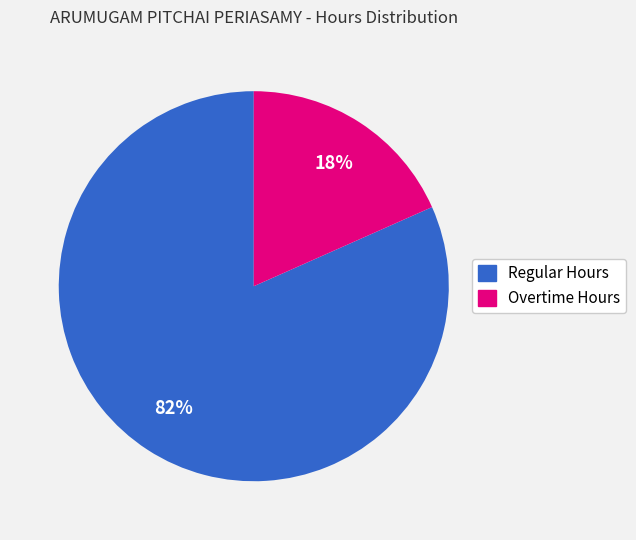

Which slice is the largest?

Regular Hours